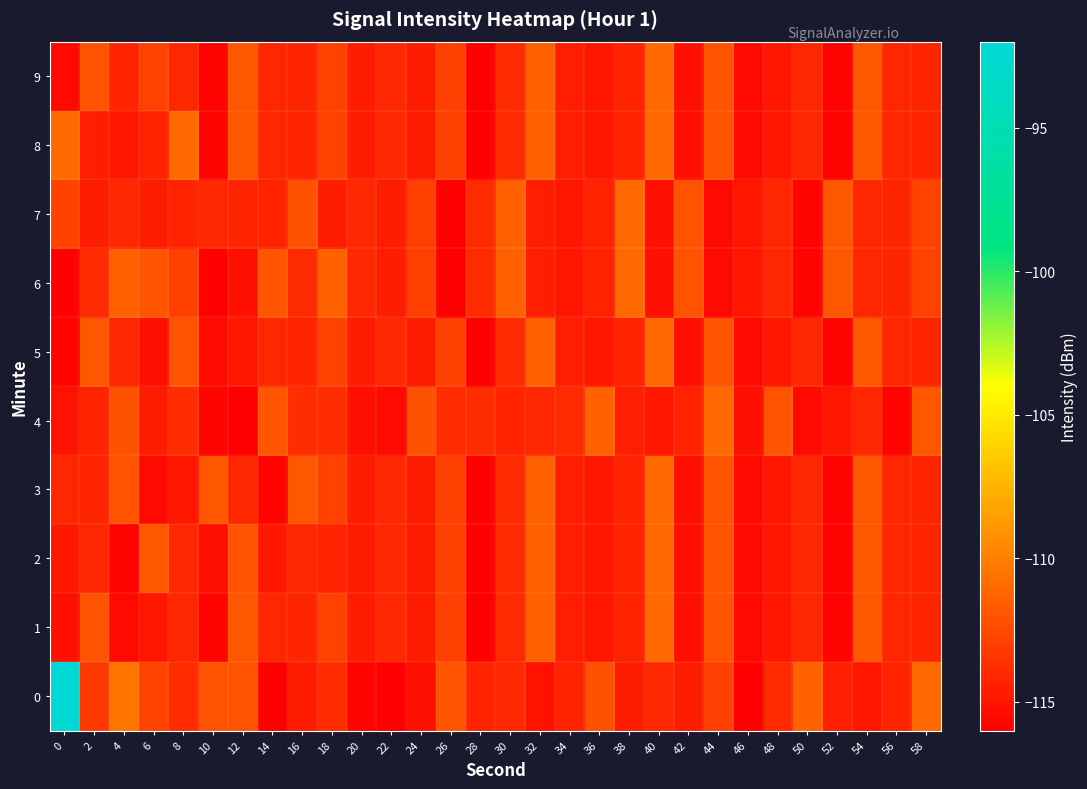

What is the total value across all series at 46?

-1153.6